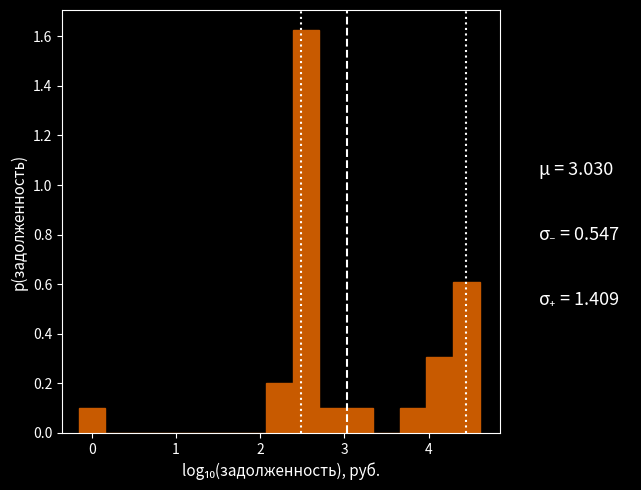

Read against the x-axis, roughly where is the centre of the tallest bar?

2.5